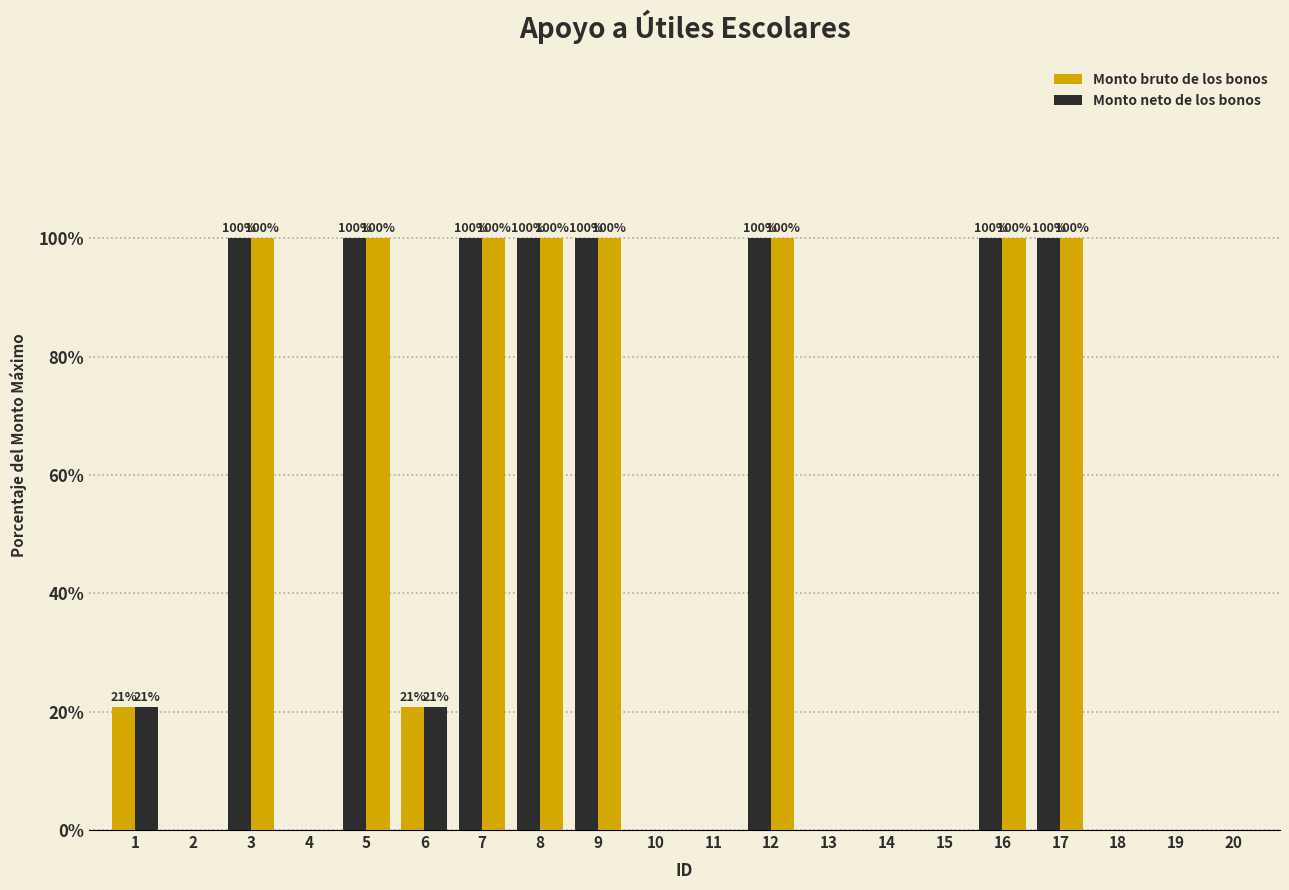

How many values in the Monto bruto de los bonos series exceed 20?

10